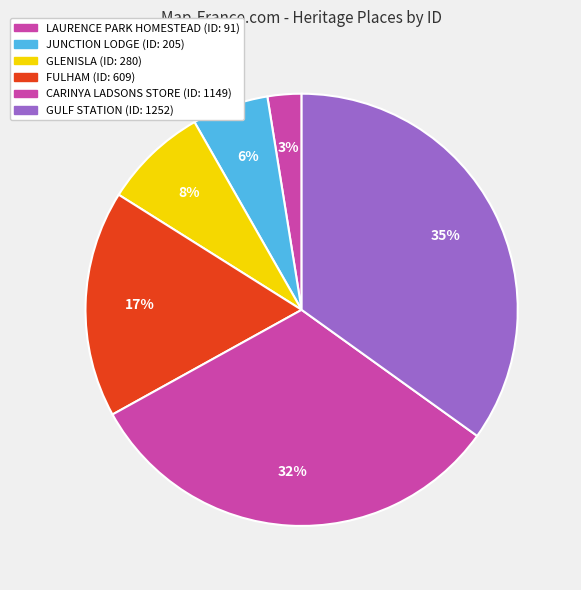

To the nearest percent, what is the difference between the CARINYA LADSONS STORE and FULHAM slice percentages?

15%